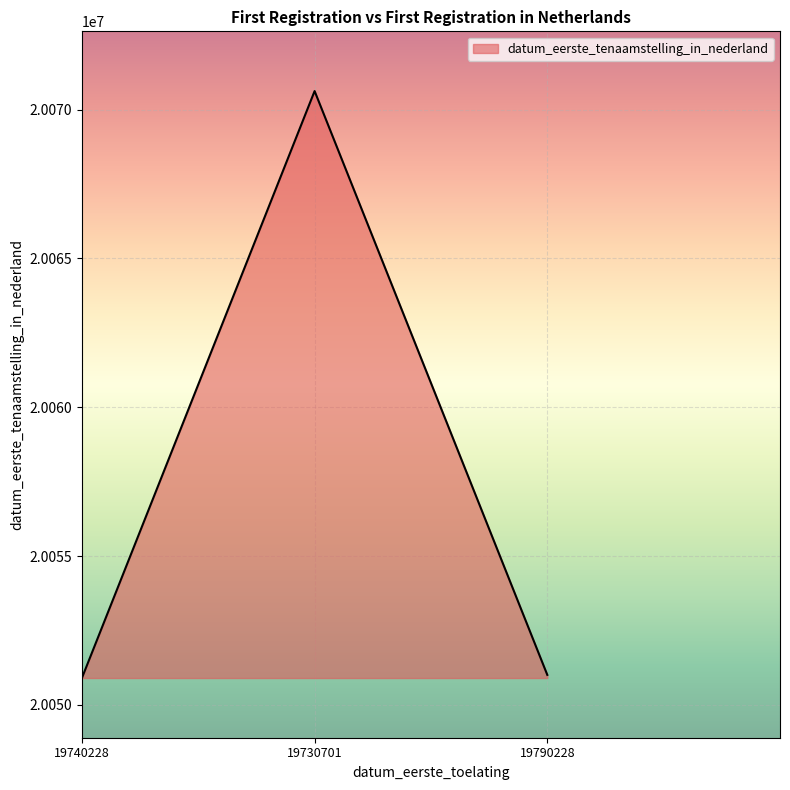

The chart shows a value of 34677634 at 19730701. True or false?

False